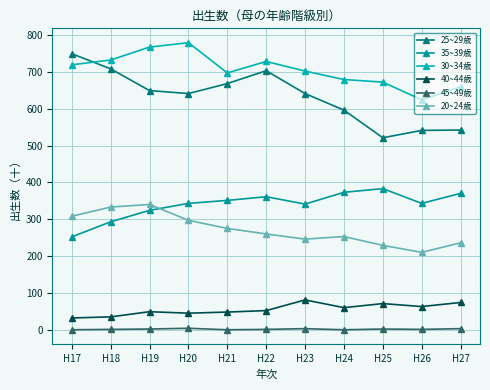

What is the minimum value for 20~24歳?

210